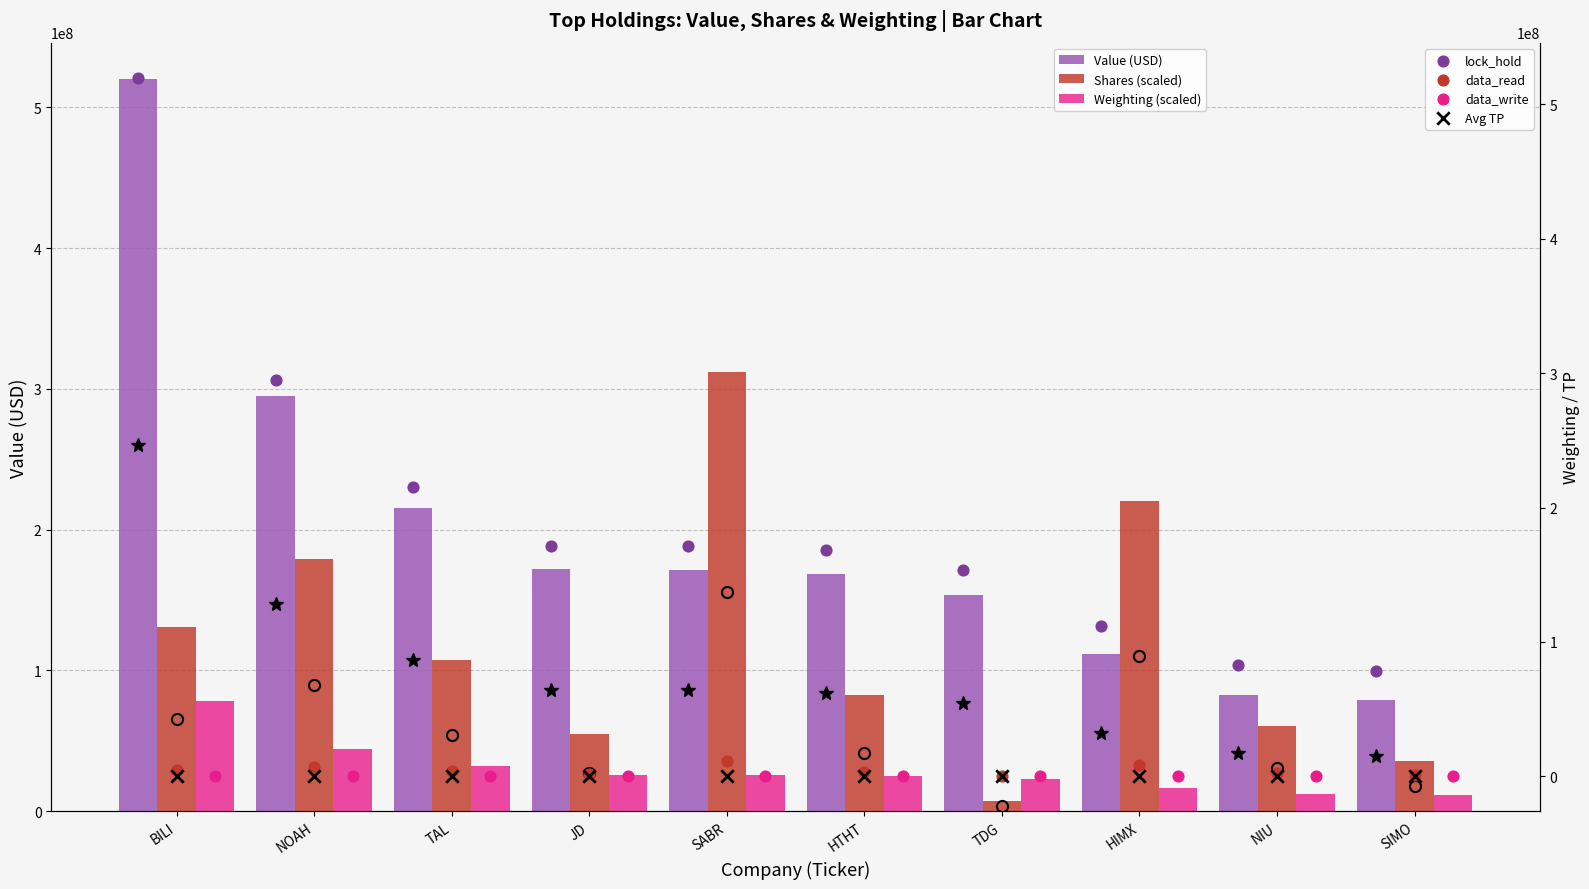

Which series contains the highest Y value?

Value